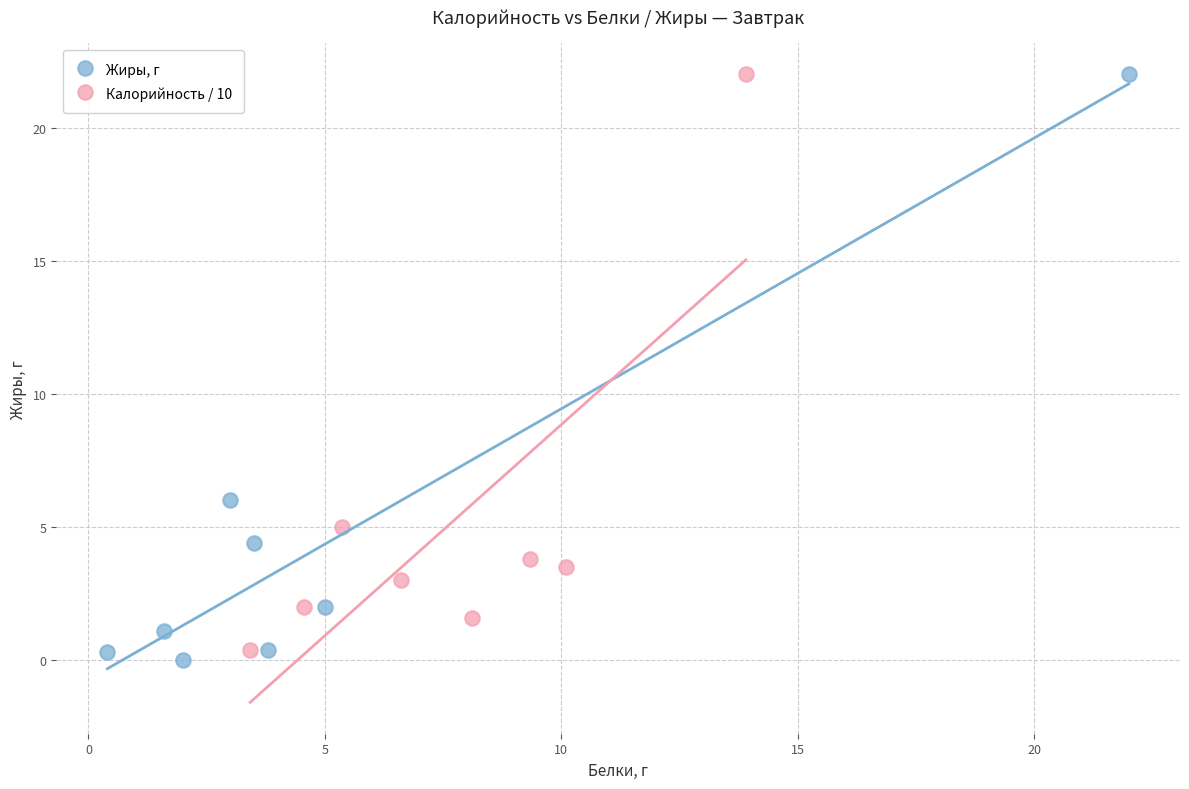

Which series has the largest Y range (max minus min)?

Жиры, г